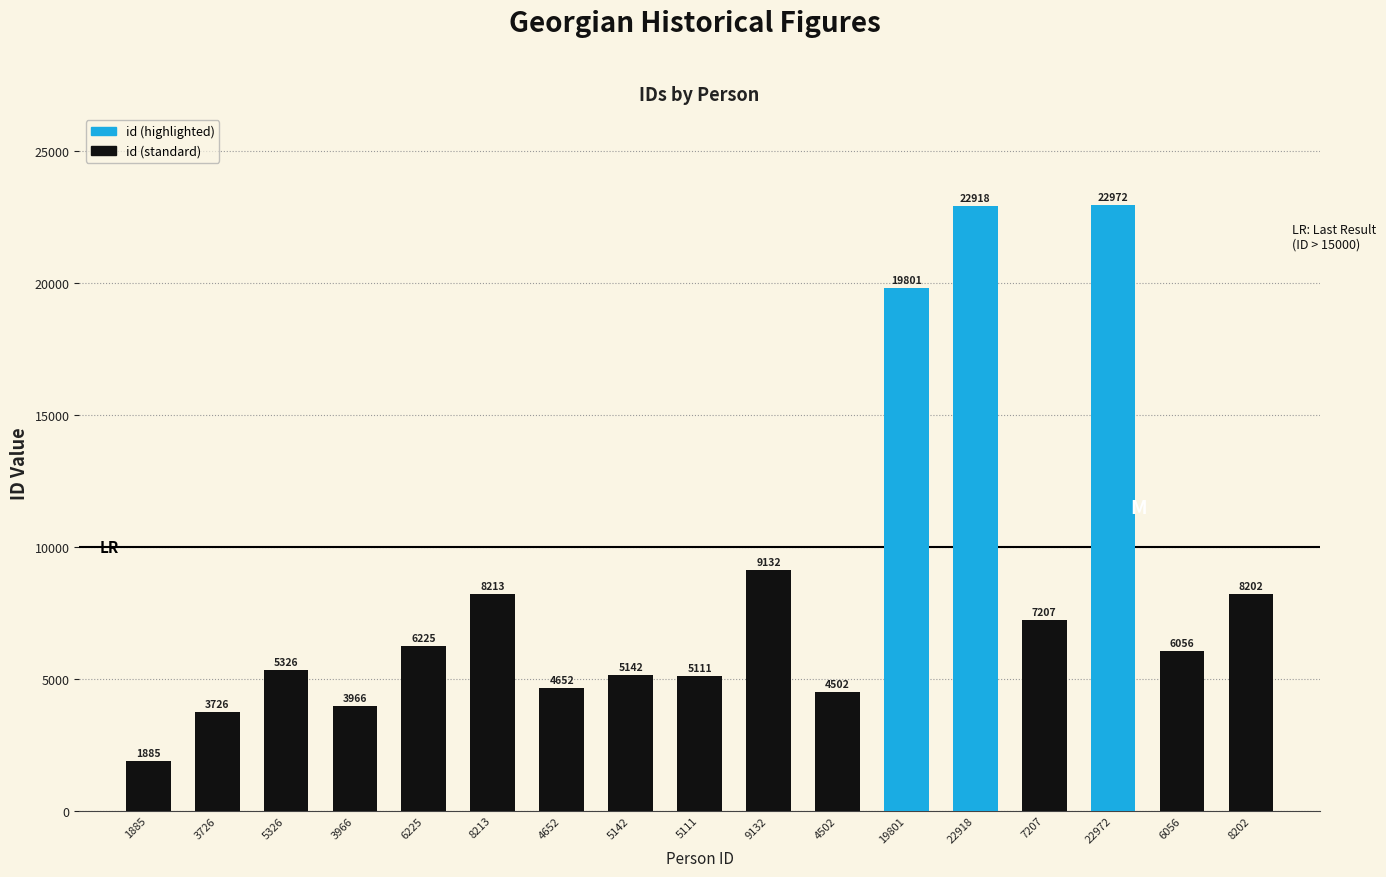

What is the label of the 2nd bar from the right?

6056